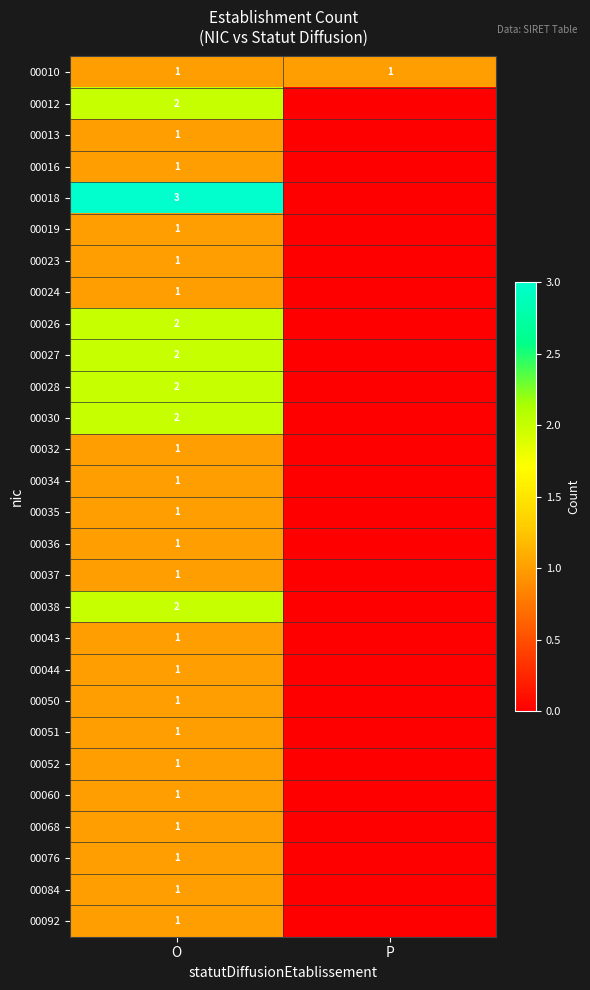

The 00016 series shows 1 at O. True or false?

True